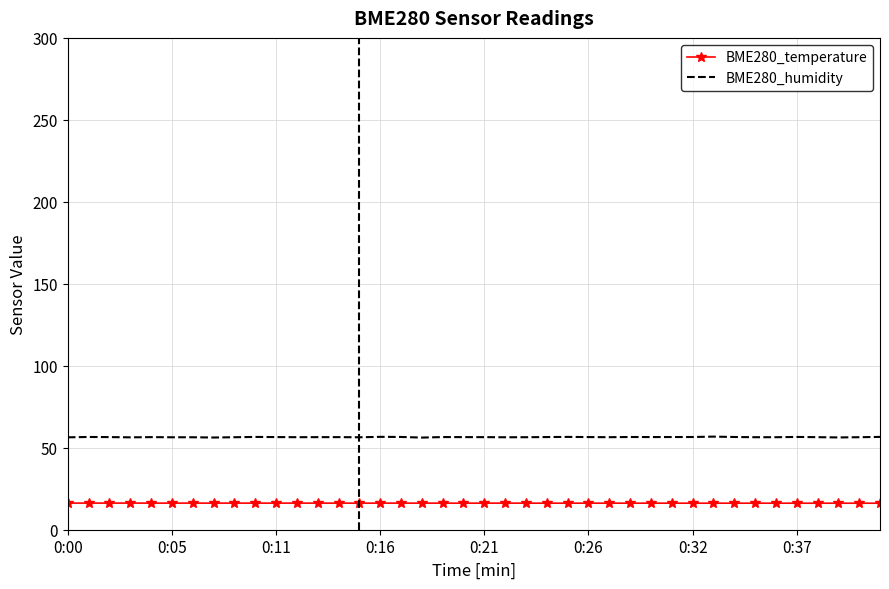

Rank the series by their average value, from highest to lowest.

BME280_humidity, BME280_temperature